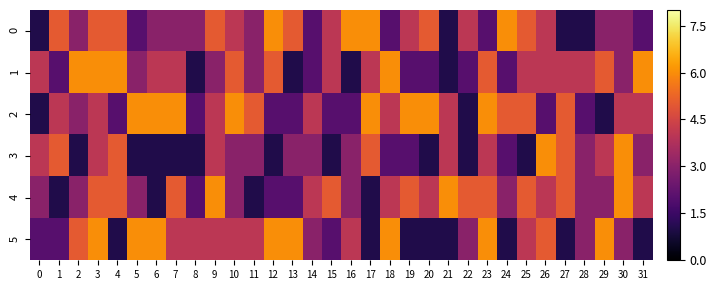

Which label corresponds to the largest value in the chart?

12